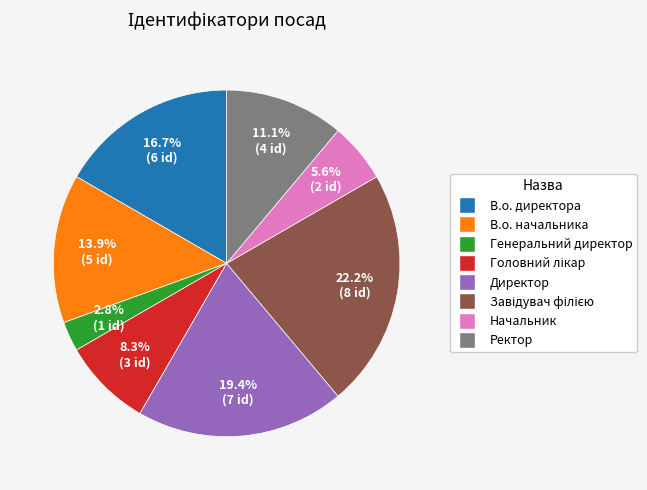

Between Ректор and В.о. начальника, which is larger?

В.о. начальника